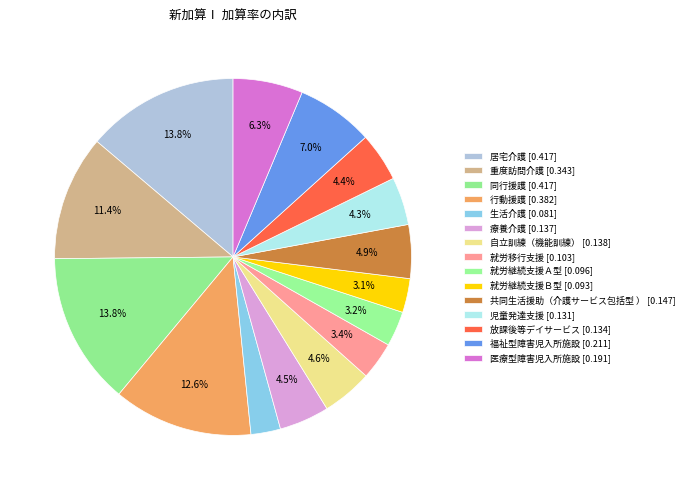

What is the smallest slice in the pie chart?

生活介護